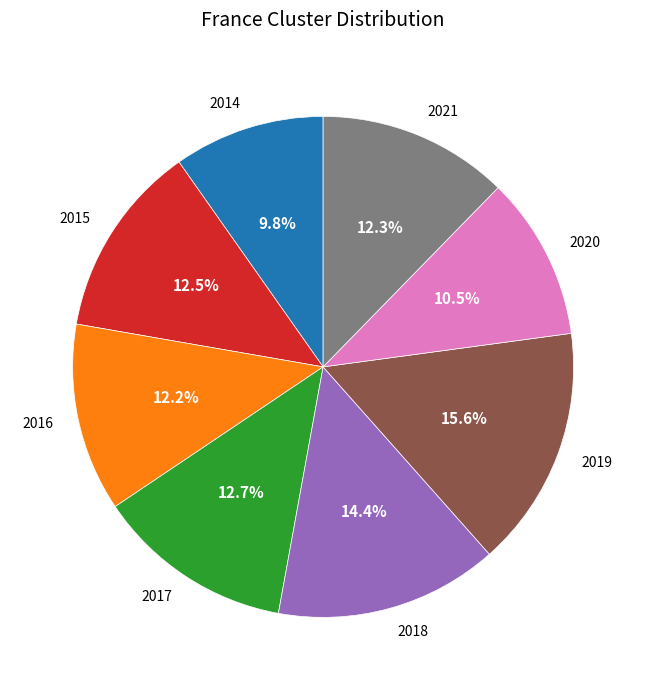

How many slices are in this pie chart?

8